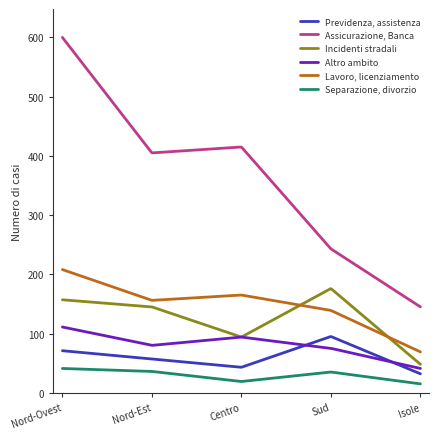

What is the maximum value shown in the chart?

600.0